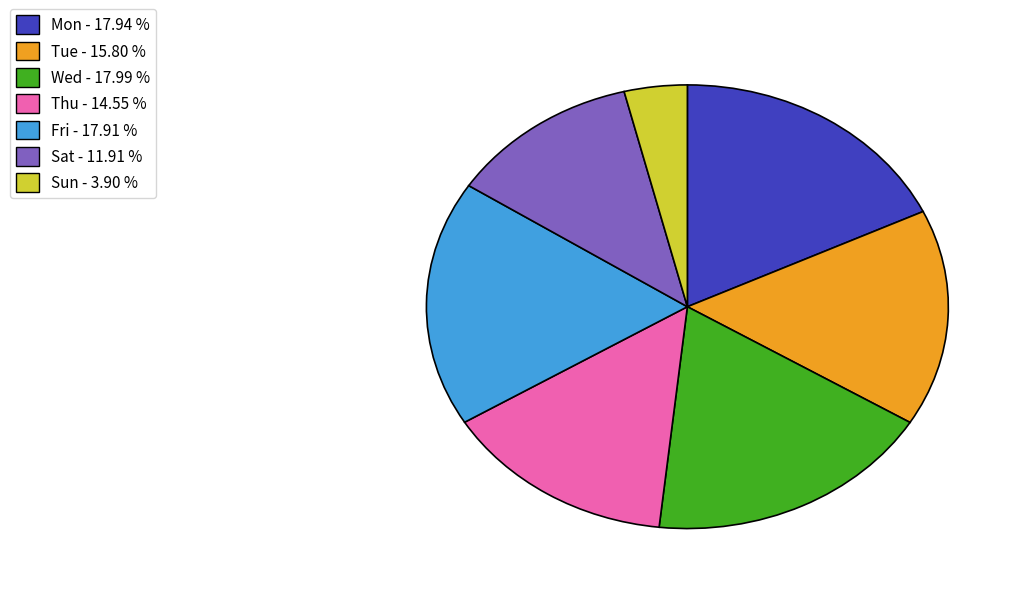

Which slice is the smallest?

Sun - 3.90 %